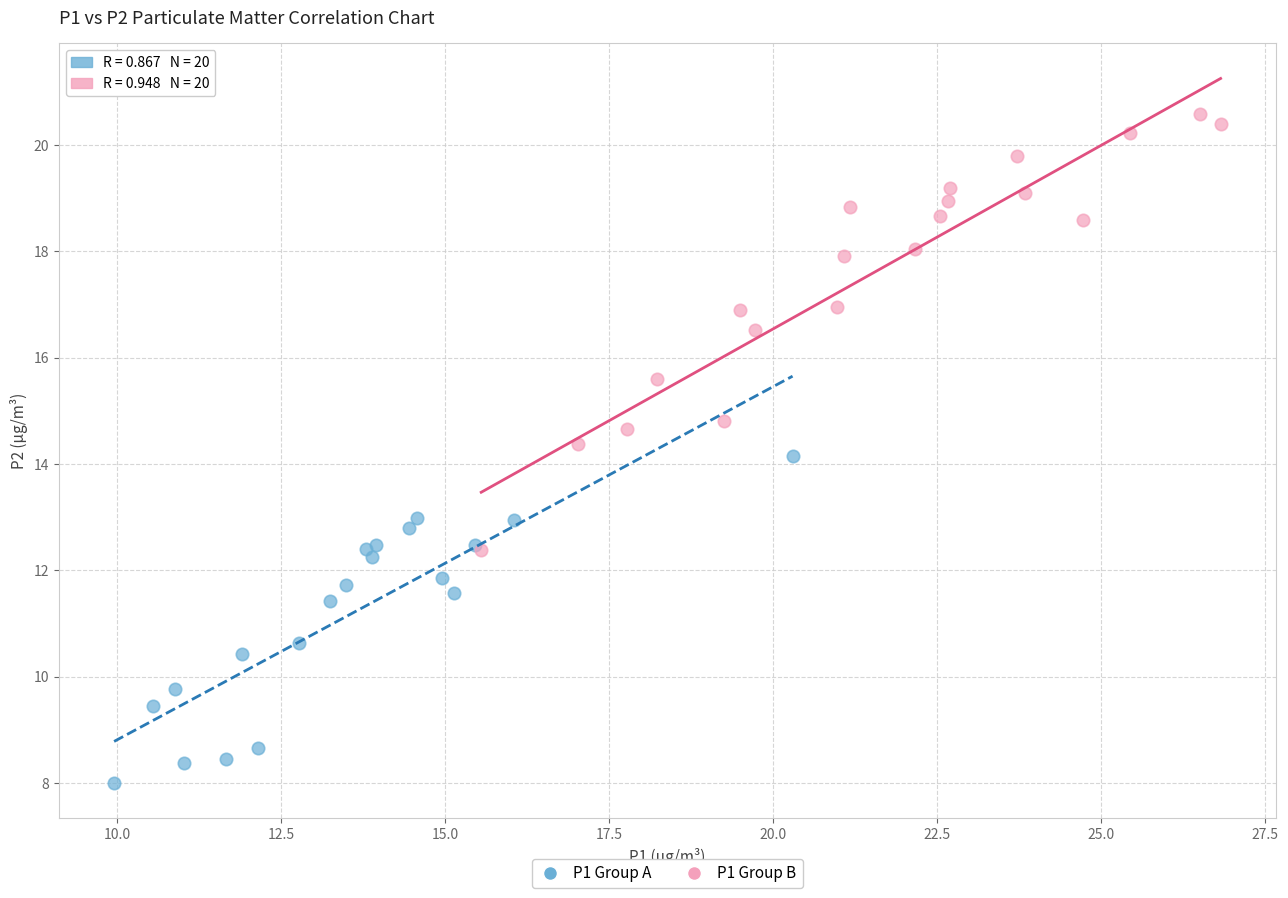

Which series has the widest spread of Y values?

P1 Group B